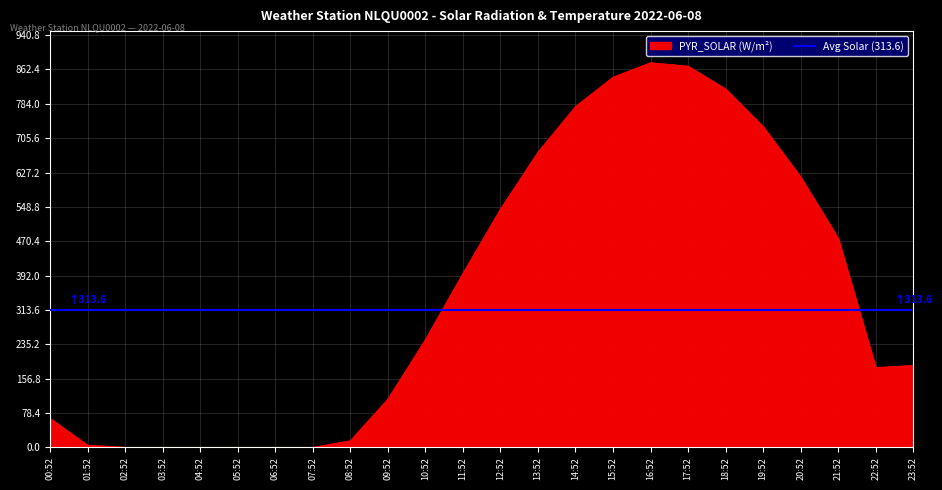

Which series ends up on top after the final intersection of Avg Solar (313.6) and PYR_SOLAR (W/m²)?

Avg Solar (313.6)